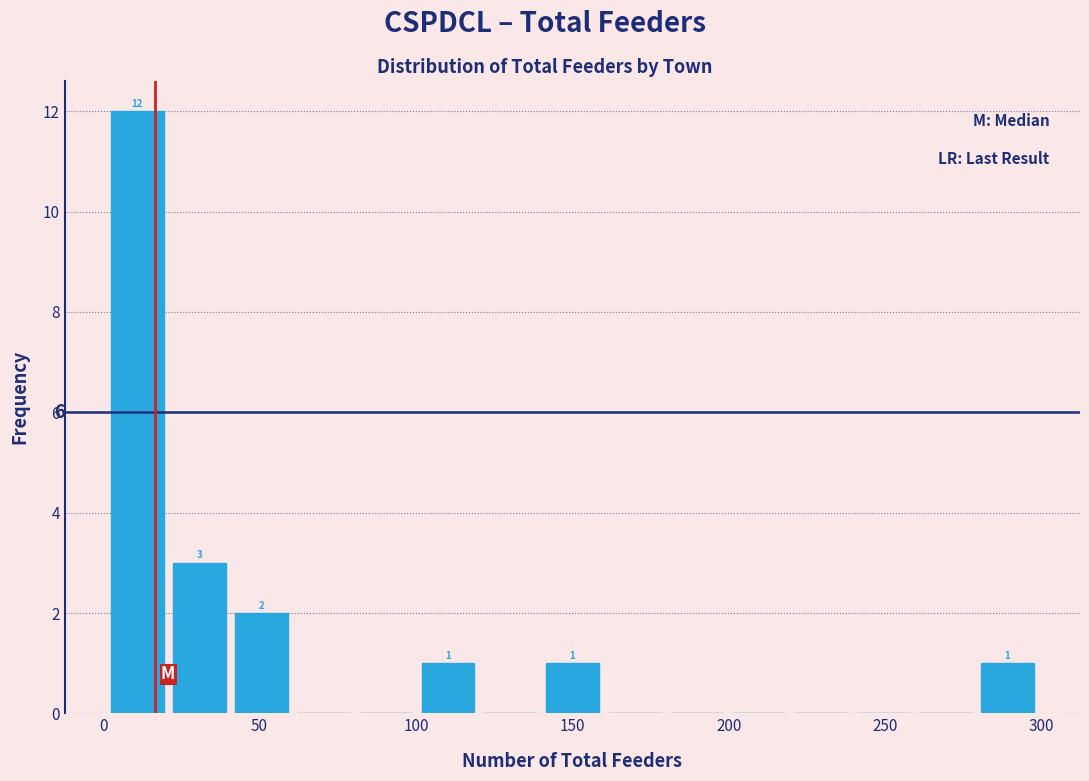

Around what value on the x-axis is the tallest bar? Give the approximate position of its centre, as read against the axis.

10